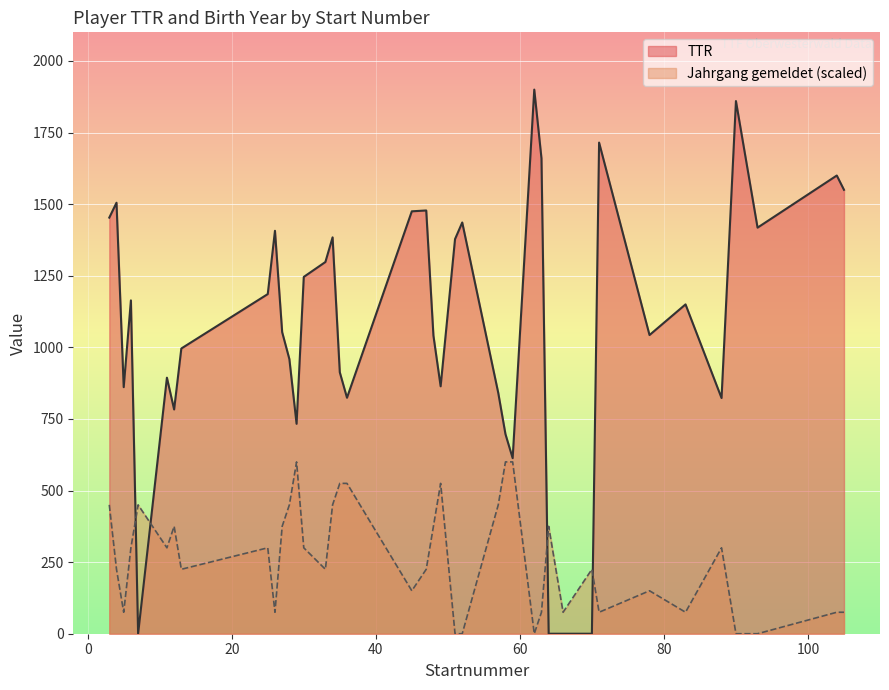

Which series has the largest total across all categories?

TTR